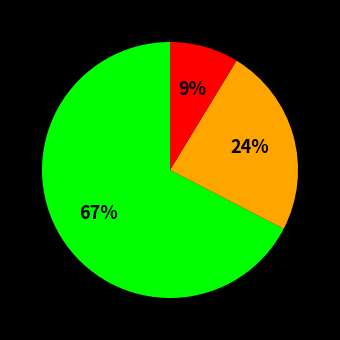

How many slices are in this pie chart?

3